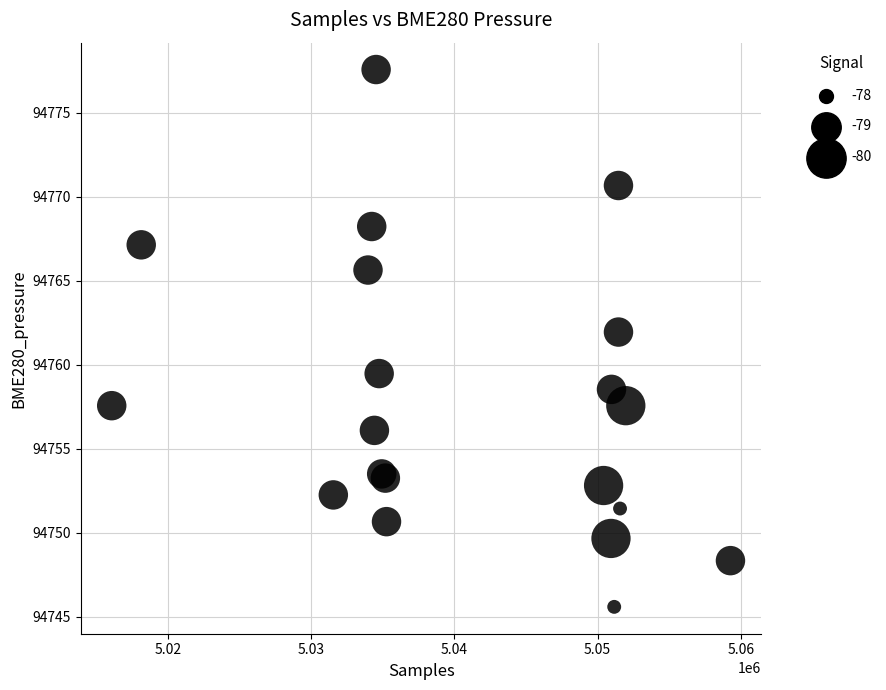

What Y value in the scatter plot is closest to 94761?

94761.9